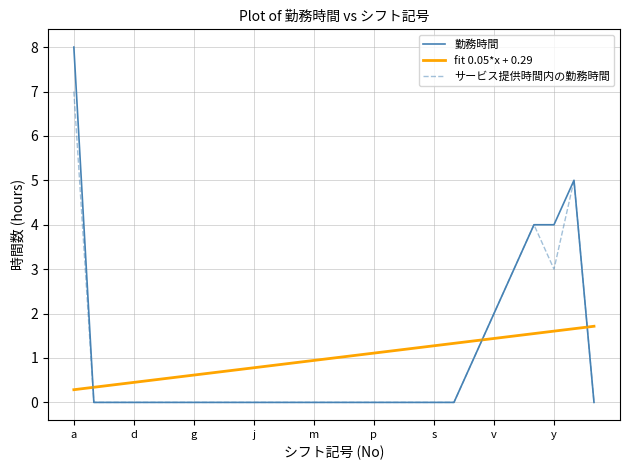

Which series has the widest spread of values?

勤務時間